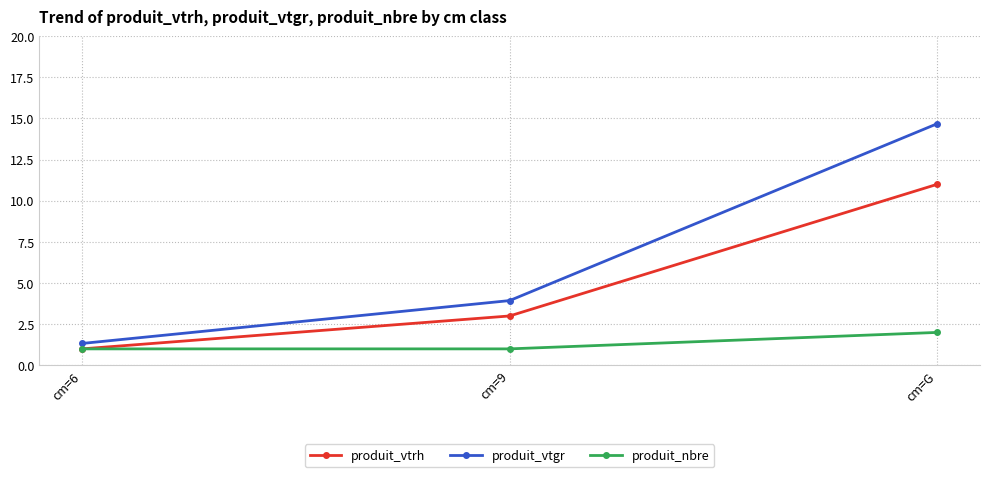

Reading right to left, transcribe all the data shown in this chart.

produit_vtrh: 11.0	3.0	1.0
produit_vtgr: 14.7	3.9	1.3
produit_nbre: 2.0	1.0	1.0